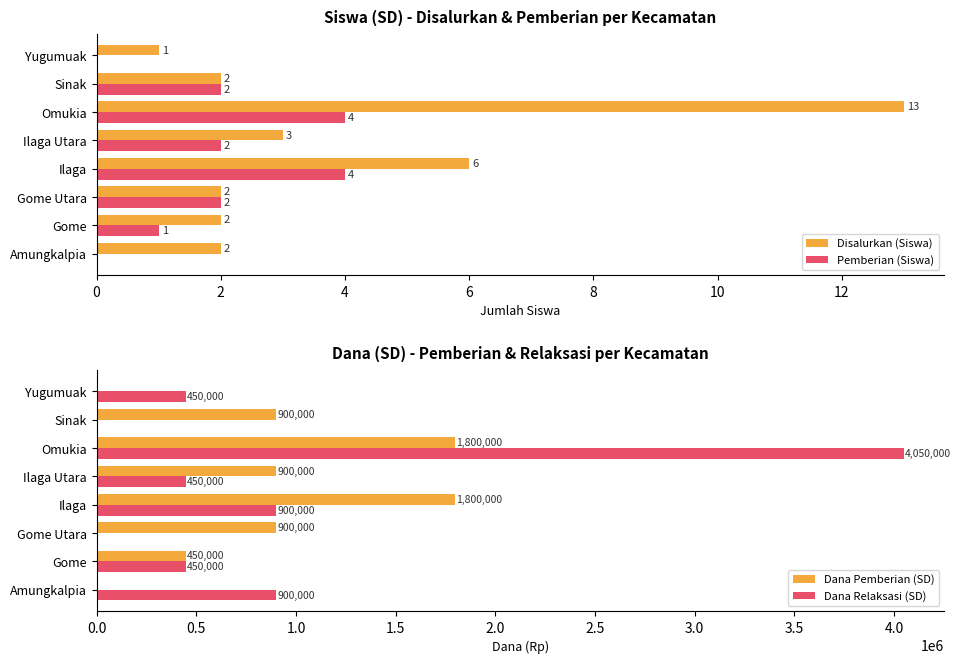

What is the sum of the Disalurkan (Siswa) values at Gome Utara and Amungkalpia?

4